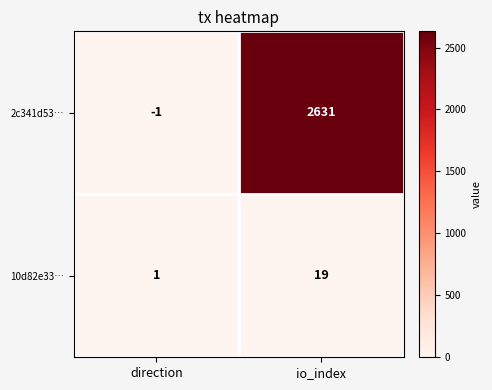

Which series has the largest total across all categories?

2c341d53…